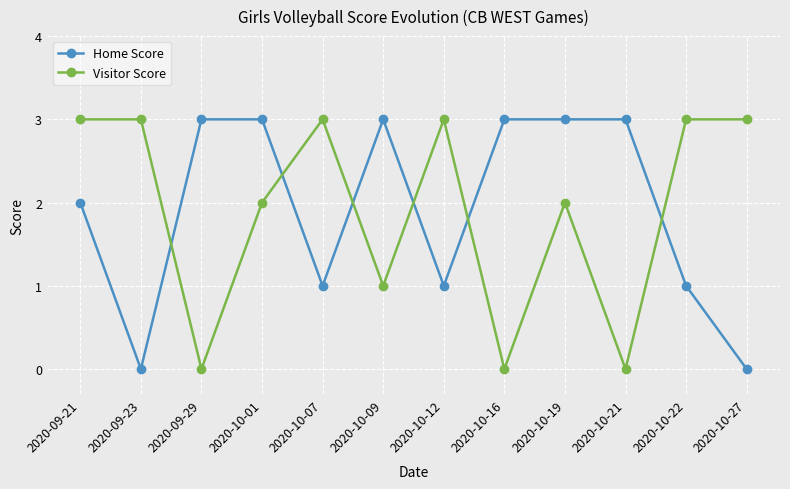

What position from the right is 2020-10-16?

5